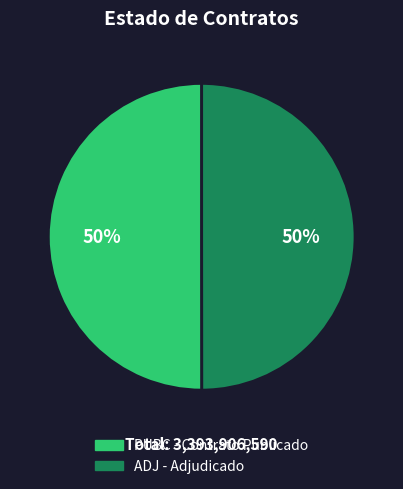

What percentage is the PUBC slice, to the nearest percent?

50%